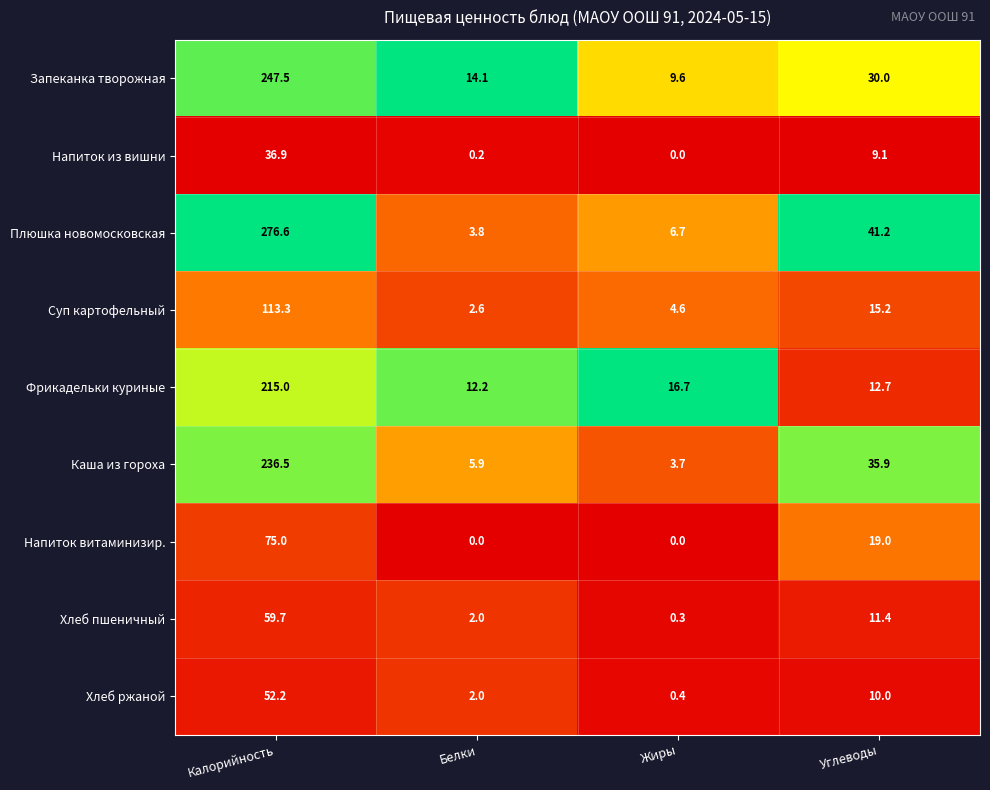

Where is Суп картофельный nearest to the value 57?

Углеводы